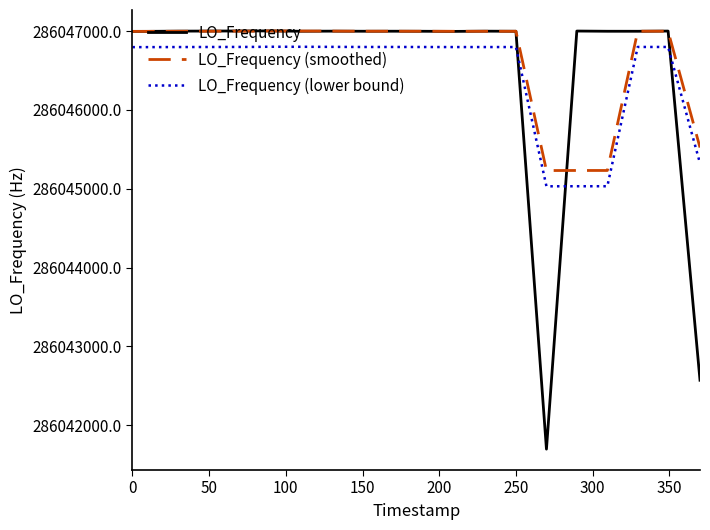

Which series has the widest spread of values?

LO_Frequency